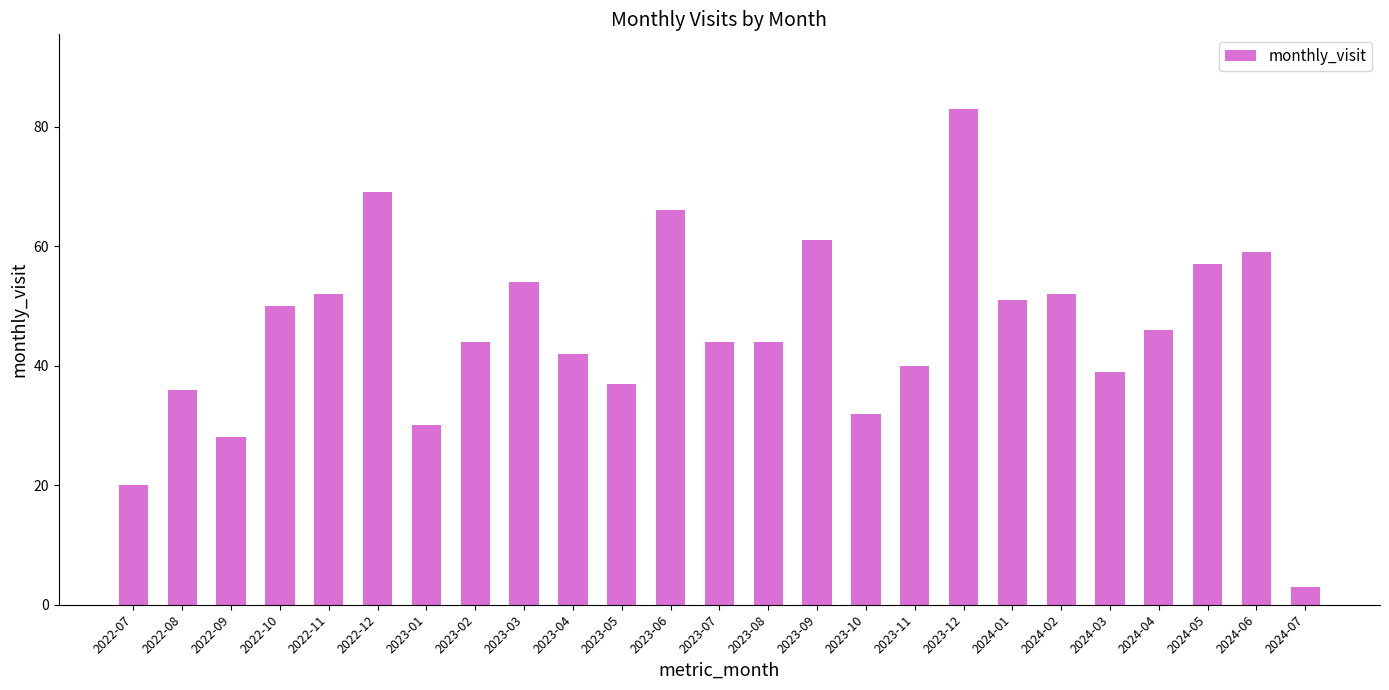

What is the sum of the values at 2023-09 and 2024-07?

64